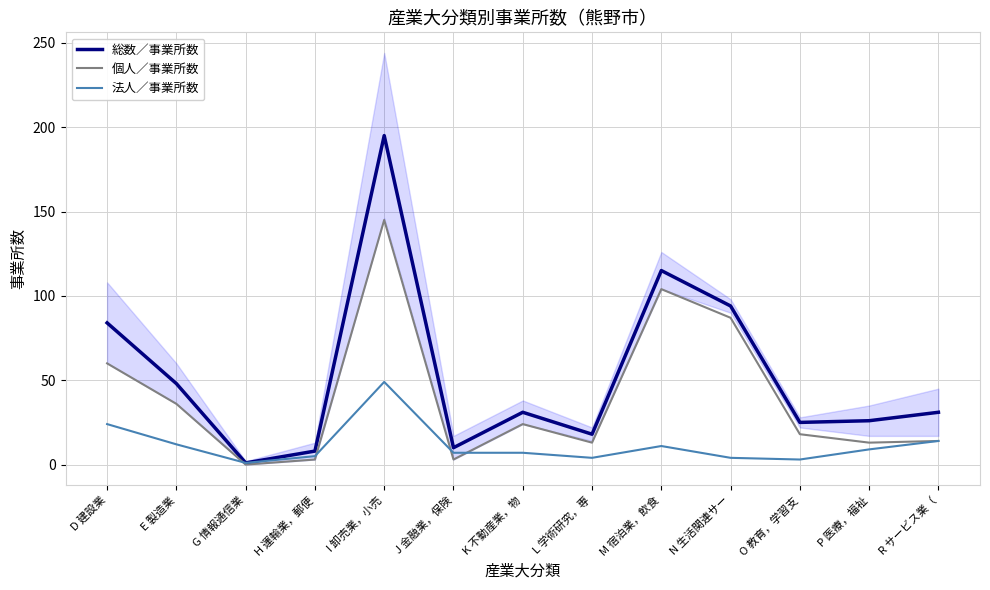

True or false: 総数／事業所数 and 法人／事業所数 intersect in this chart.

False